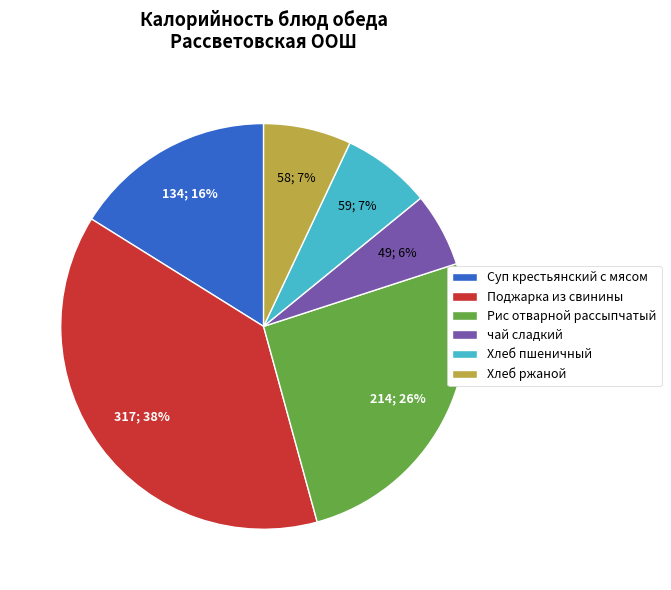

The Хлеб пшеничный slice represents 7% of the pie. True or false?

True